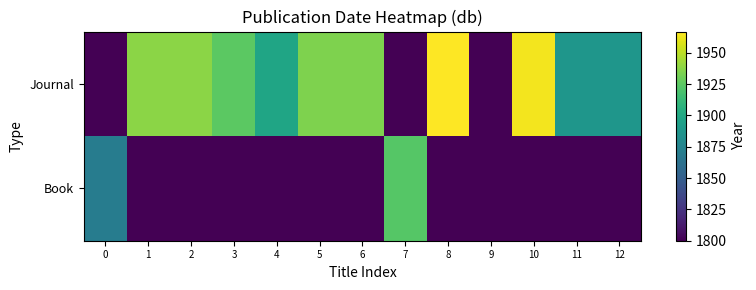

Which has a higher value, 1 or 5?

1